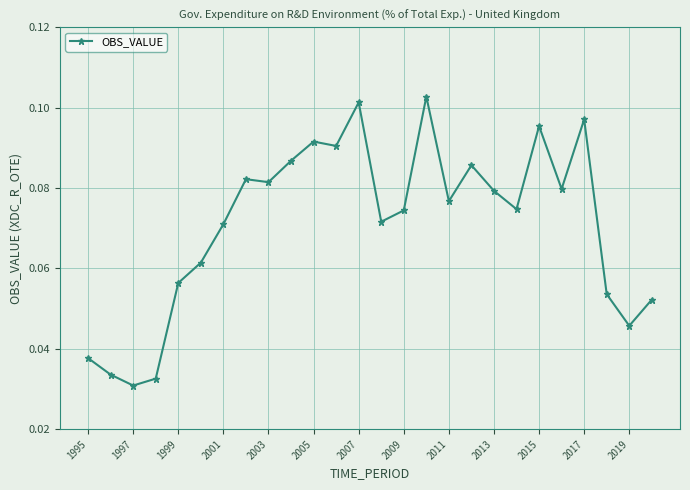

Count the values in the range 0 to 1.

26